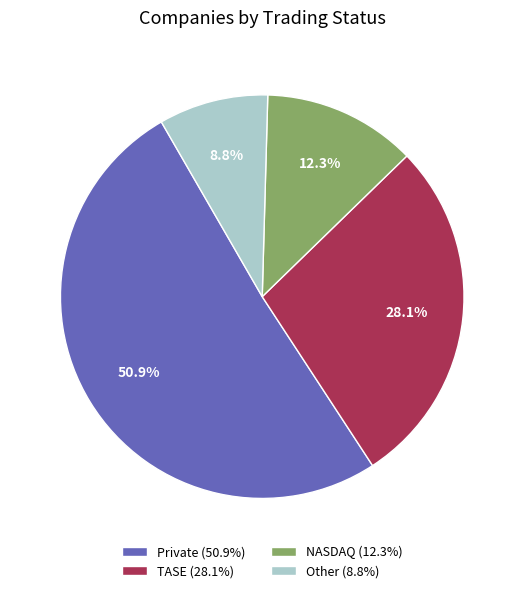

To the nearest percent, what is the difference between the Other and Private slice percentages?

42%